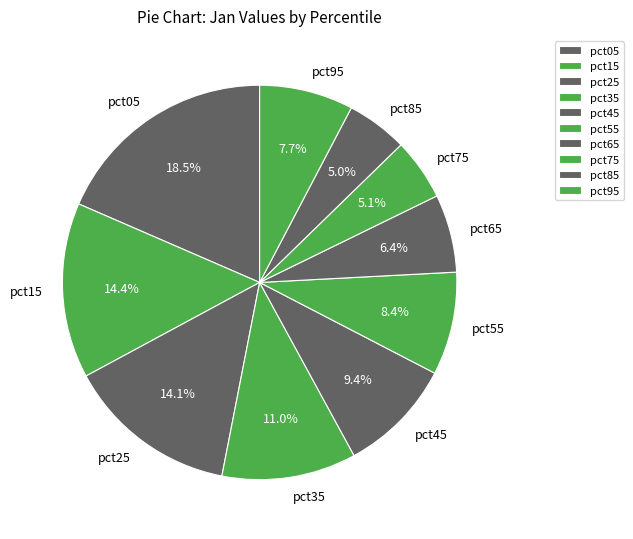

Does pct95 represent more than half of the total?

No